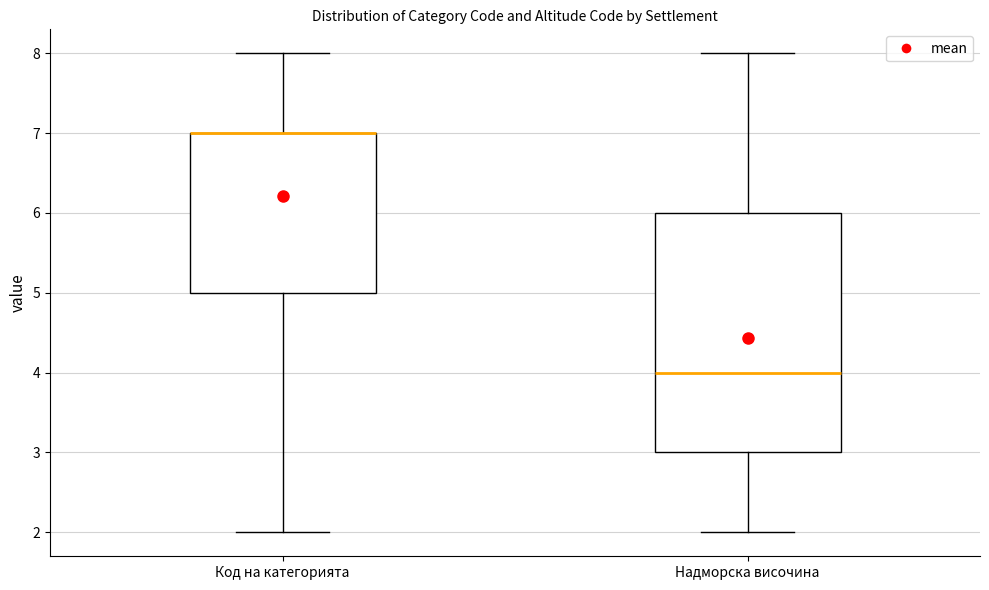

Reading left to right, read every box against the y-axis: the position of its median line, the range the box covers, and the ends of its whiskers. The values are not printed on the chart, so give them approximately, as read against the axis.

Код на категорията: median 7 (drawn on the box's upper edge), box 5 to 7, whiskers 2 to 8
Надморска височина: median 4, box 3 to 6, whiskers 2 to 8